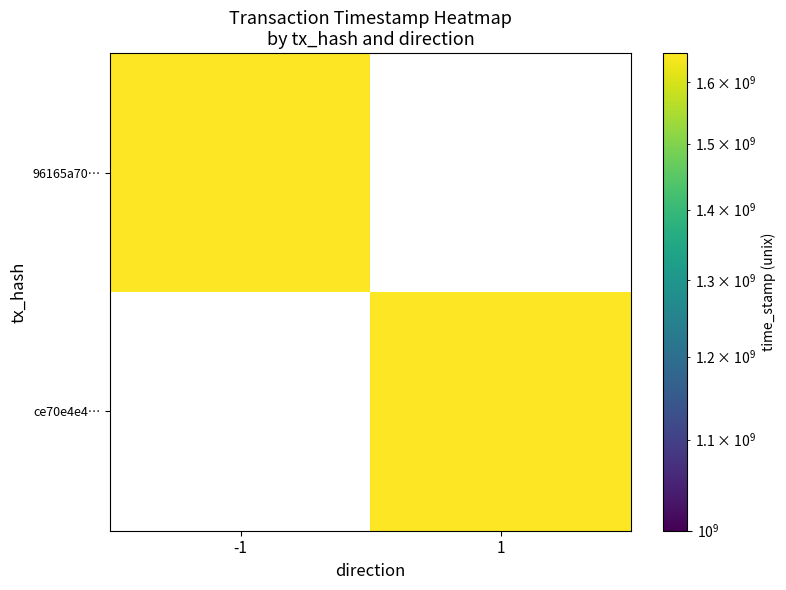

How many categories are shown in the chart?

2